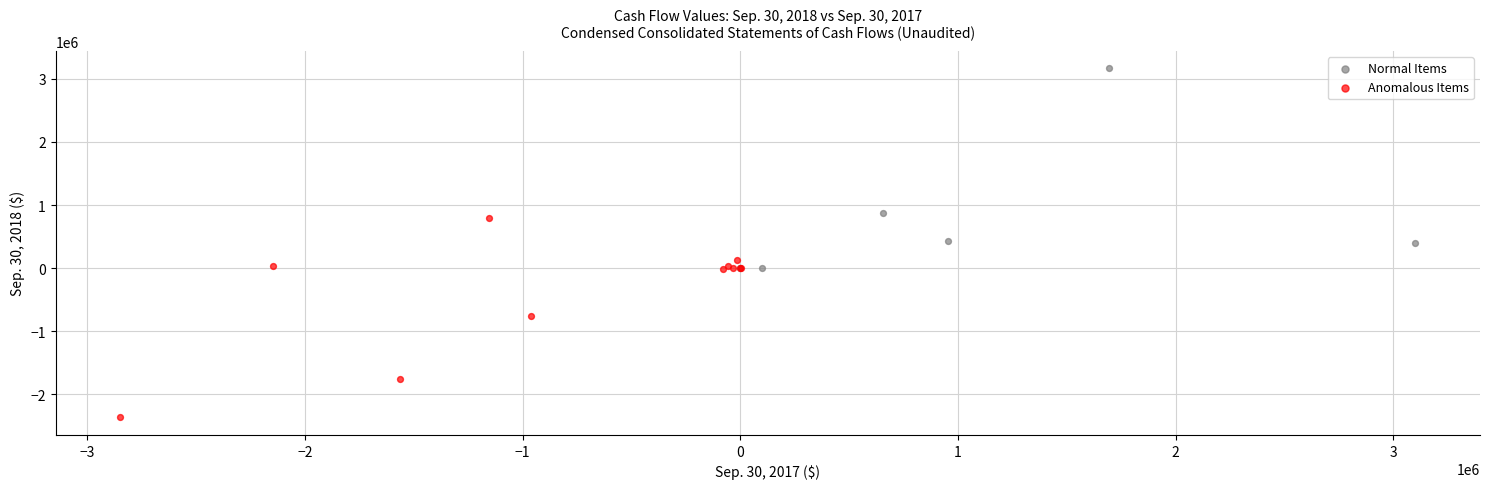

Which series contains the lowest Y value?

Anomalous Items